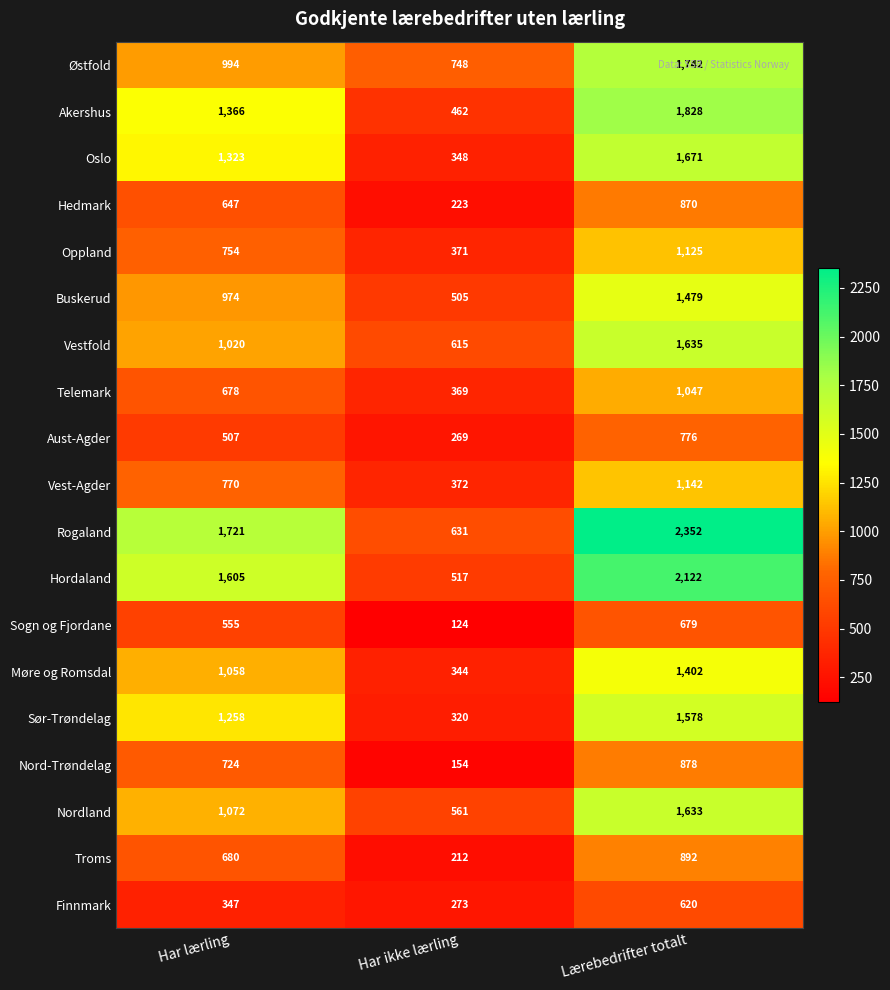

Count the Akershus values in the range 462 to 1828.

3